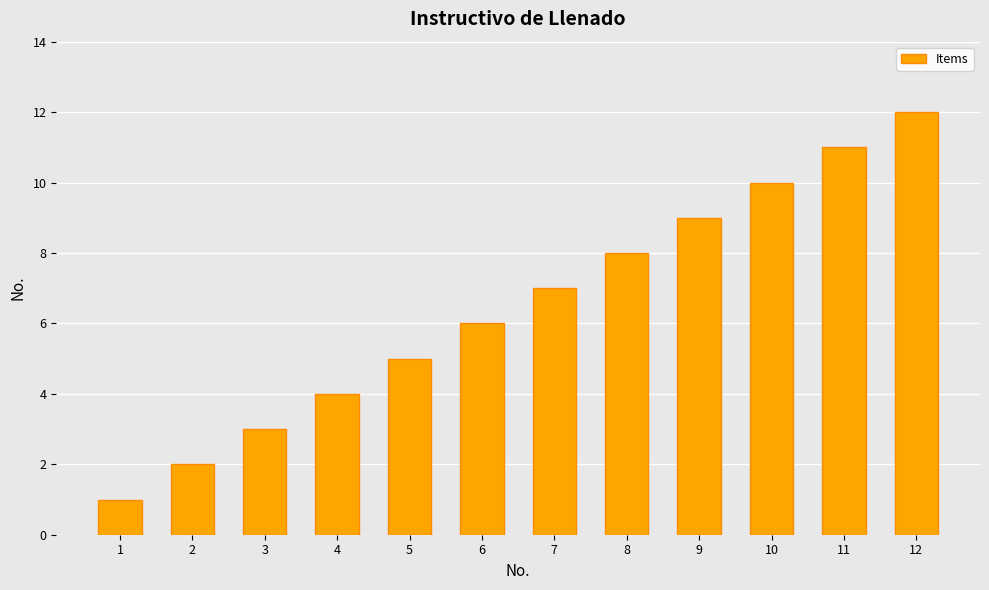

What is the sum of the values at 8 and 2?

10